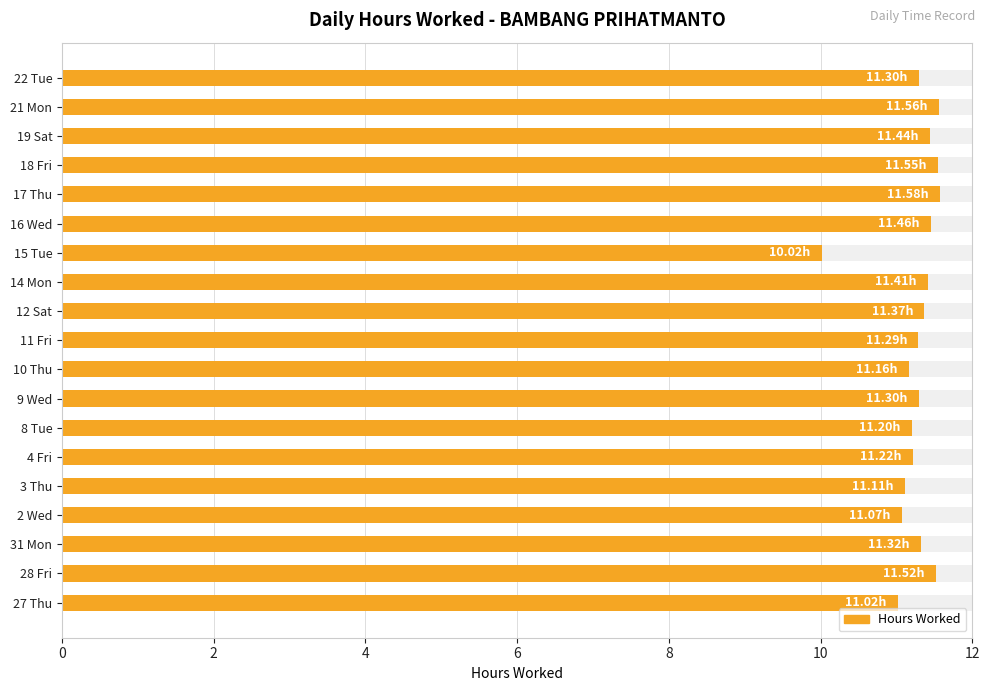

What is the average value?

11.3